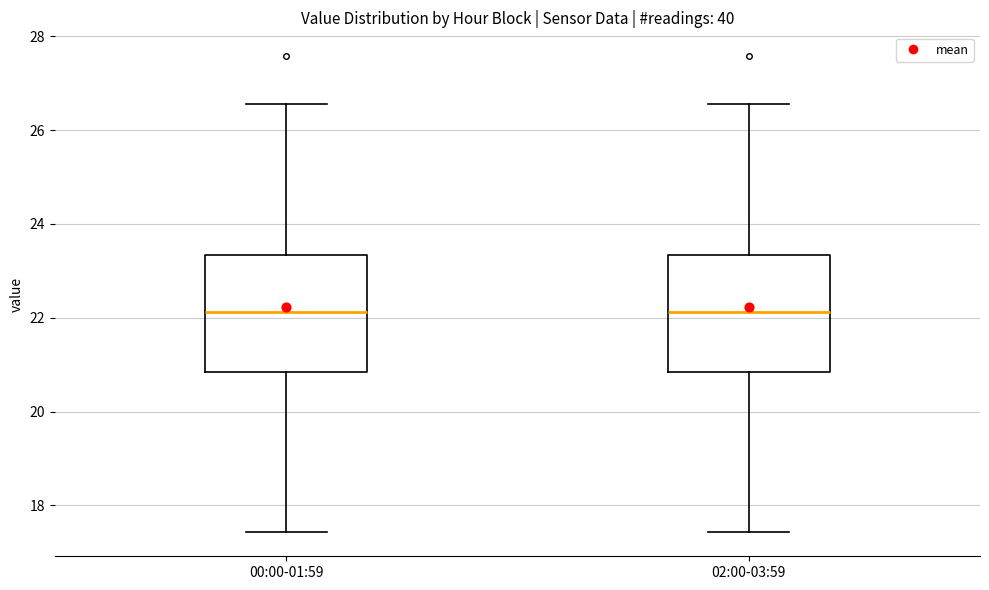

Reading left to right, transcribe this box plot: for each box, give where its median line is, the range the box spans, and where its two whiskers end, as read against the y-axis. The values are not printed on the chart, so give them approximately, as read against the axis.

00:00-01:59: median 22.2, box 20.8 to 23.4, whiskers 17.4 to 26.6
02:00-03:59: median 22.2, box 20.8 to 23.4, whiskers 17.4 to 26.6